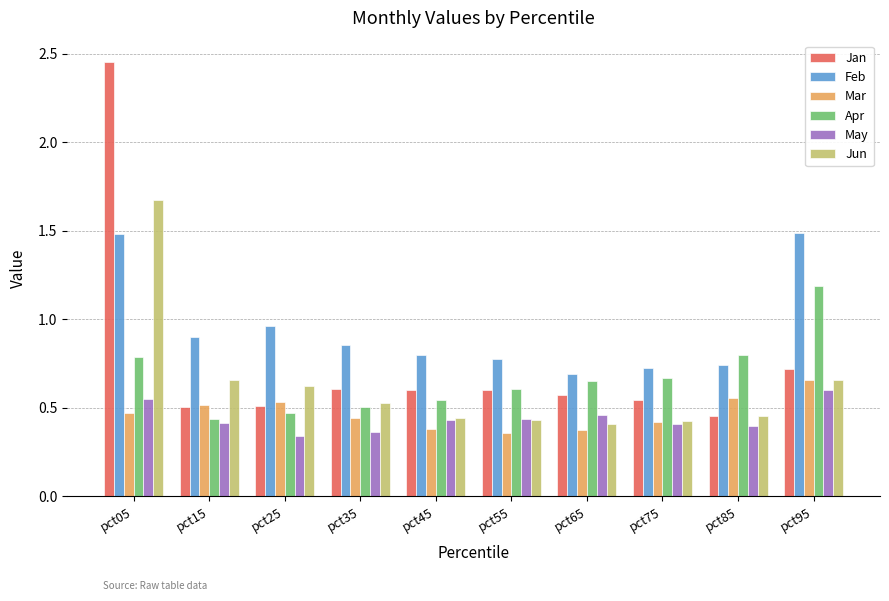

Which series has the widest spread of values?

Jan